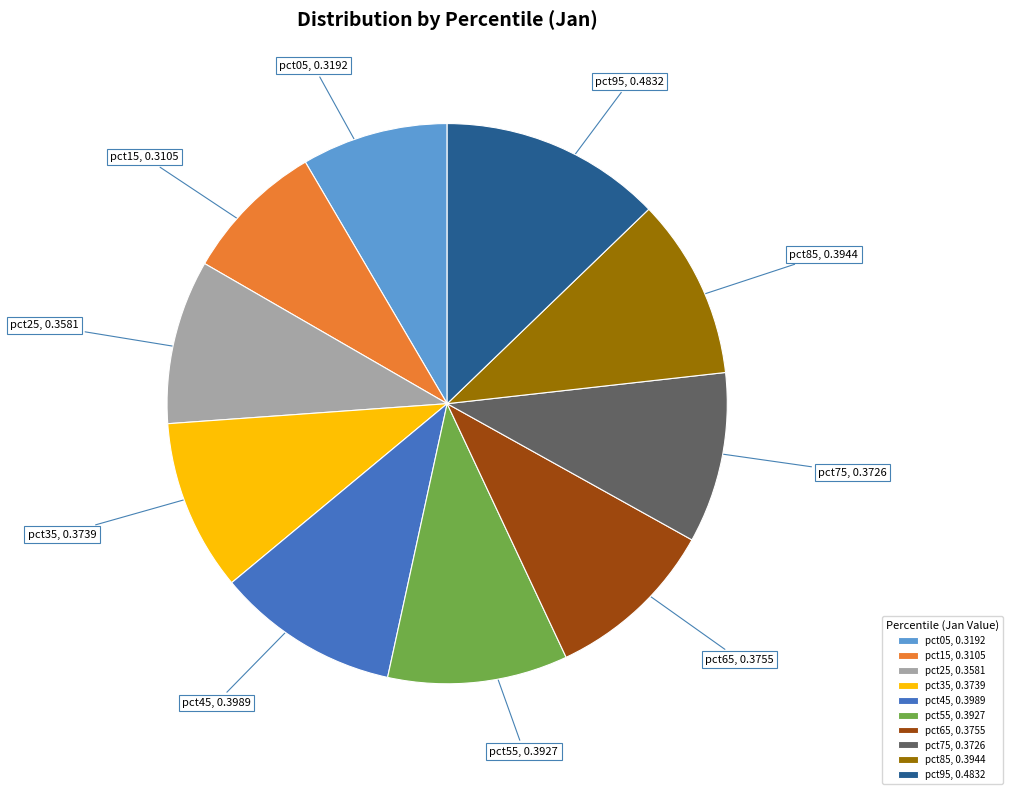

Which has a higher value, pct95 or pct65?

pct95